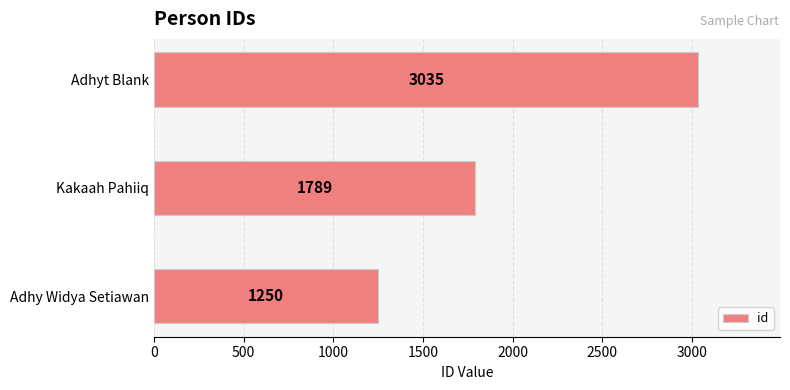

Where is the data nearest to the value 2142?

Kakaah Pahiiq